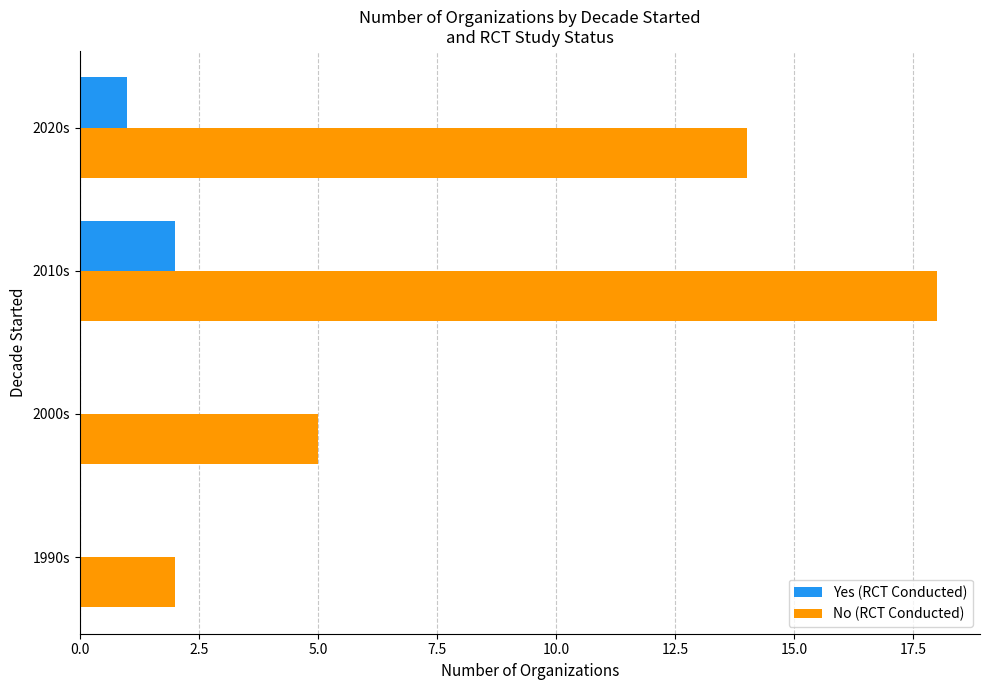

What is the sum of the No (RCT Conducted) values at 2010s and 2020s?

32